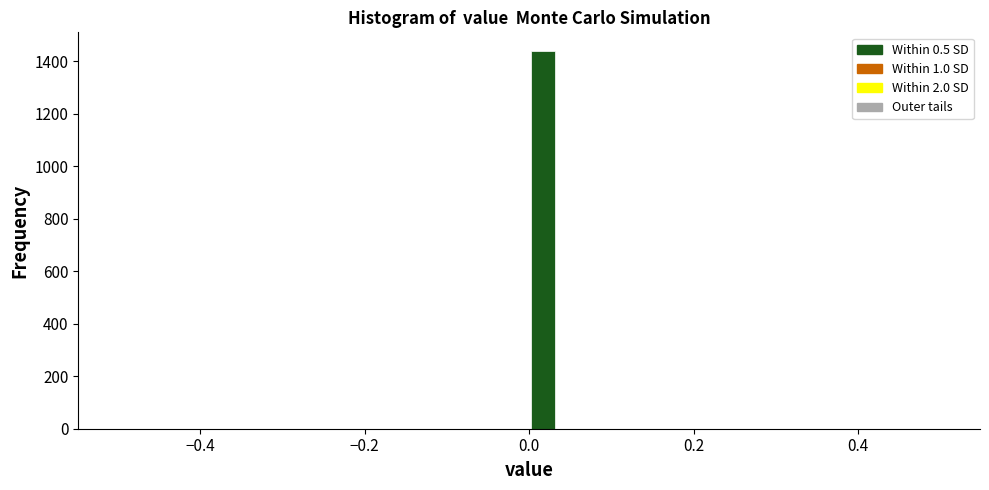

Around what value on the x-axis is the tallest bar? Give the approximate position of its centre, as read against the axis.

0.02